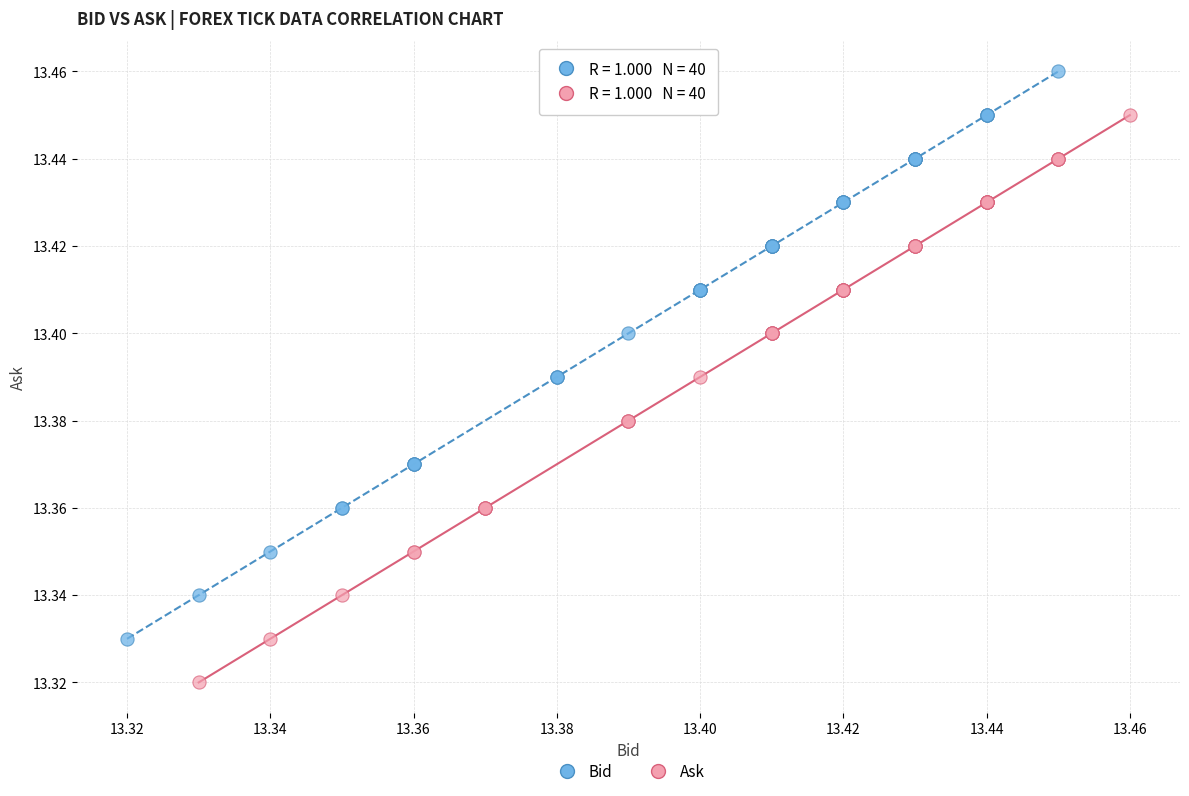

Which series contains the lowest Y value?

Ask